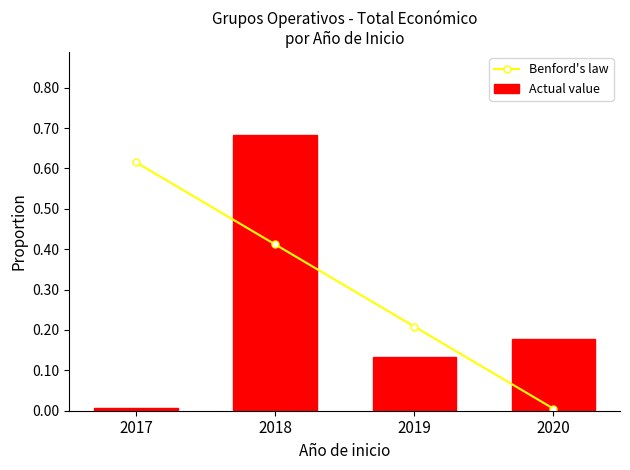

What are all the series names shown in the legend?

Benford's law, Actual value